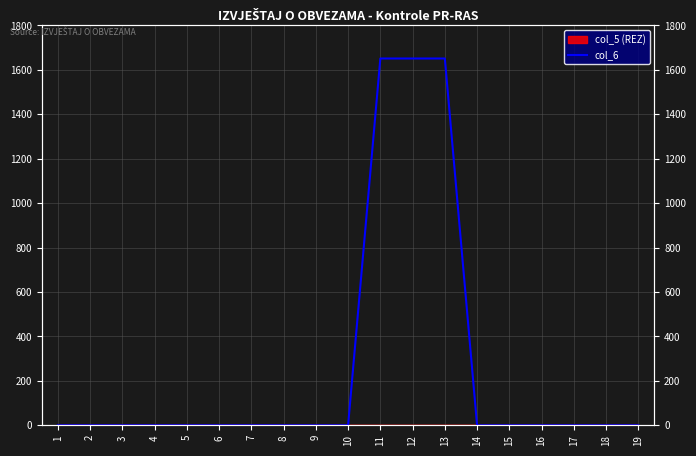

Rank the categories by value from highest to lowest.

11, 12, 13, 1, 2, 3, 4, 5, 6, 7, 8, 9, 10, 14, 15, 16, 17, 18, 19